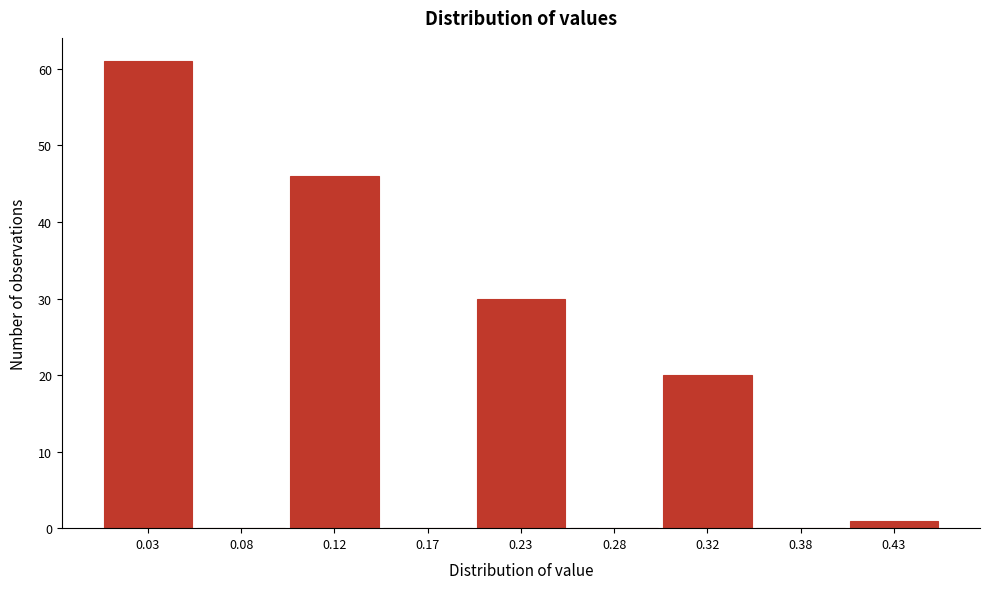

Reading left to right, what are all the values shown in this chart?

0.03=61	0.08=0	0.12=46	0.17=0	0.23=30	0.28=0	0.32=20	0.38=0	0.43=1